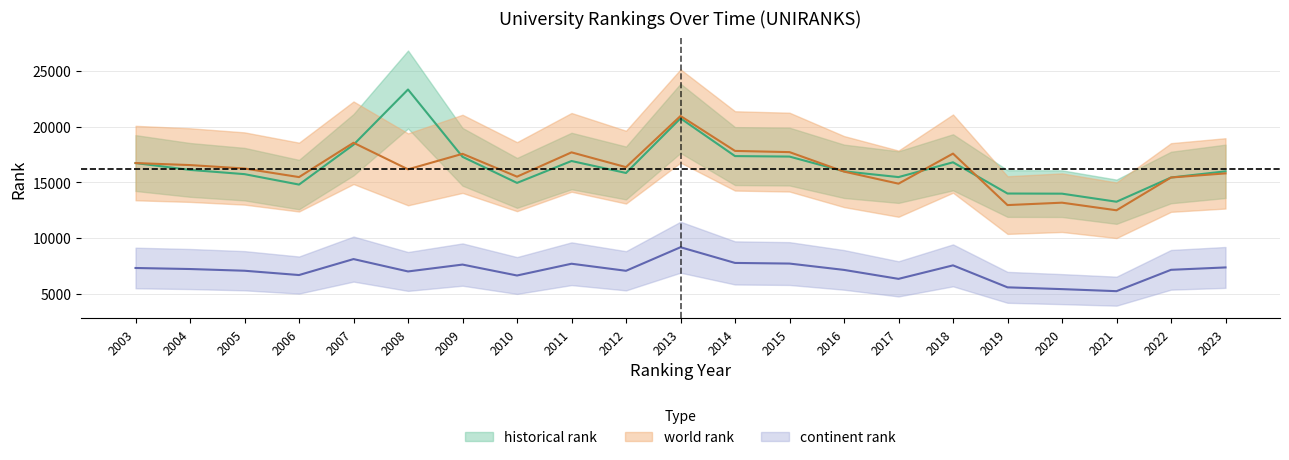

What is the difference between the second highest and minimum values in the world rank series?

6071.0